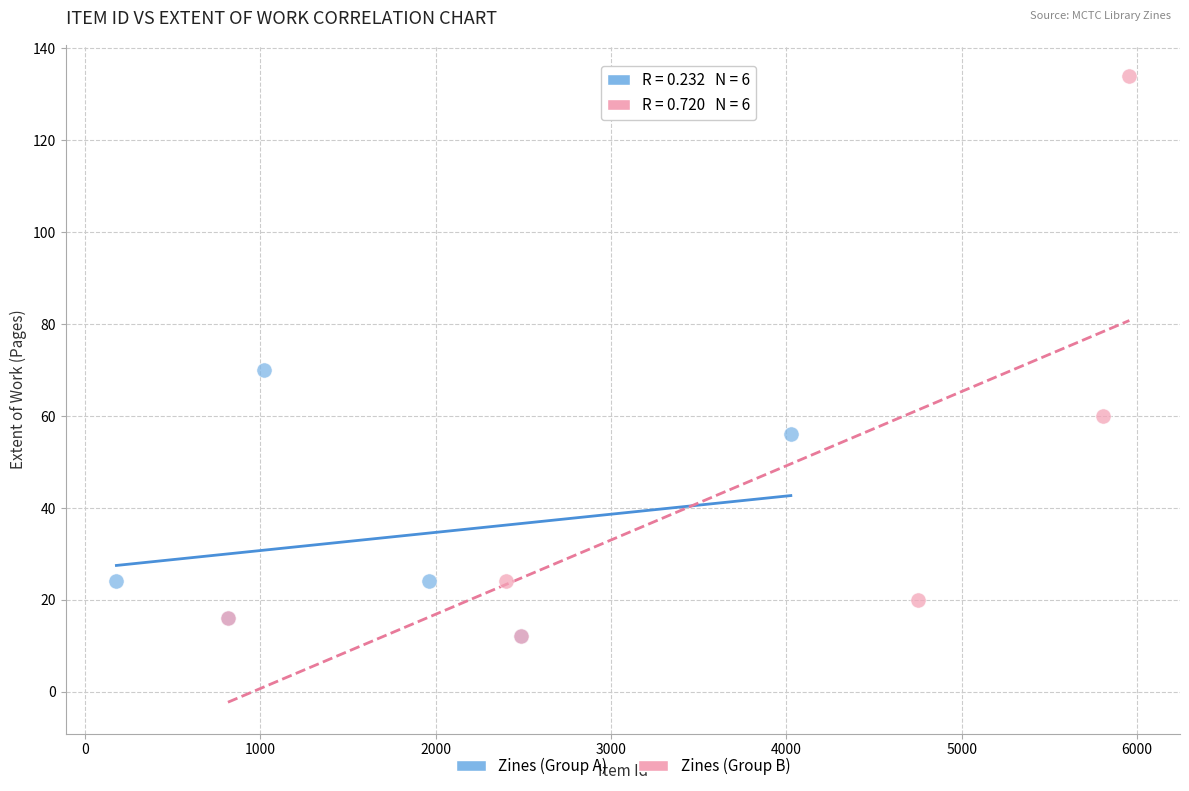

Which series contains the highest Y value?

Zines (Group B)